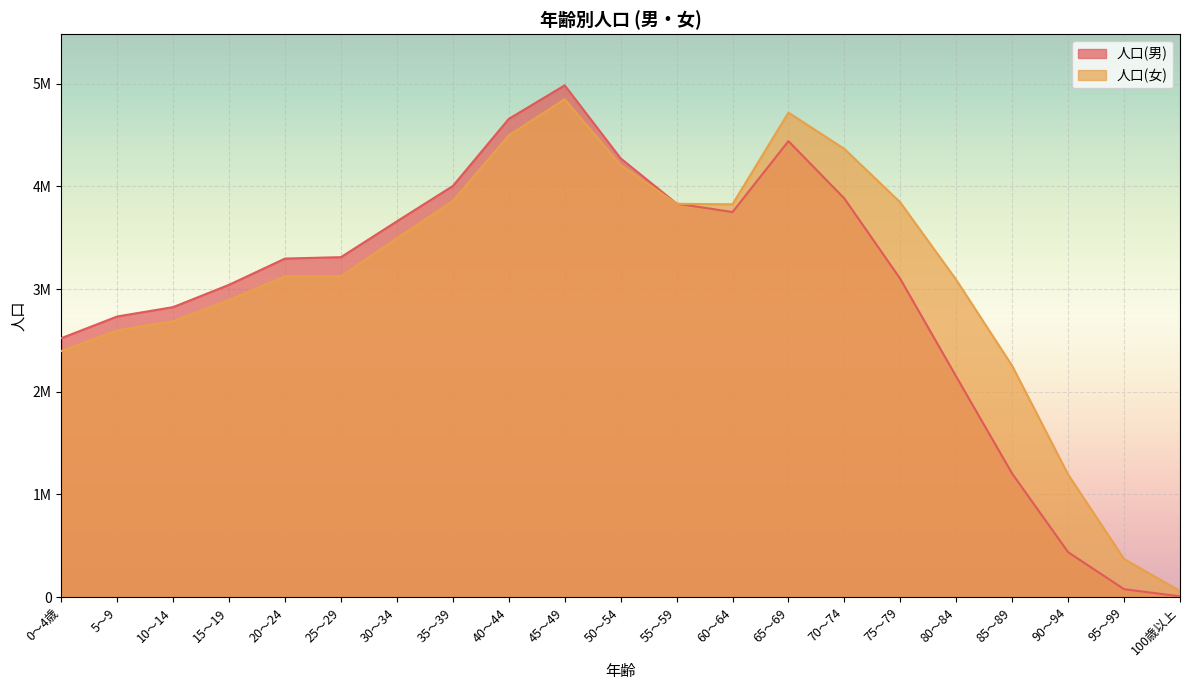

How many lines are shown in the chart?

2